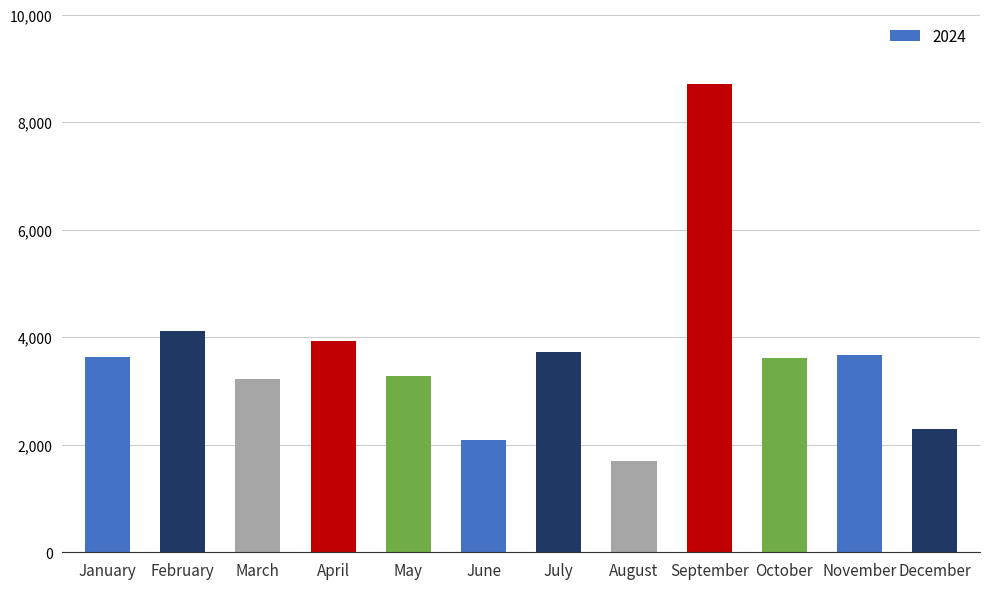

What is the approximate value at August, to the nearest 50?

1700